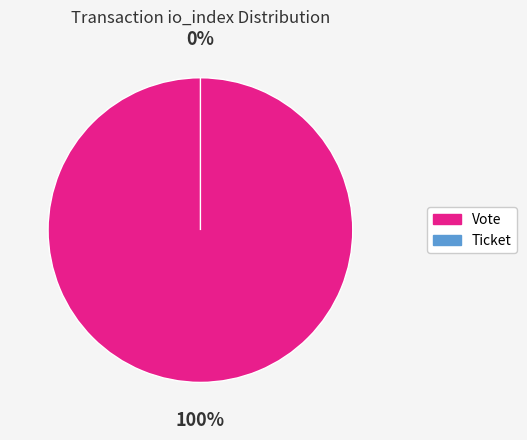

Rank the categories by value from lowest to highest.

Ticket, Vote